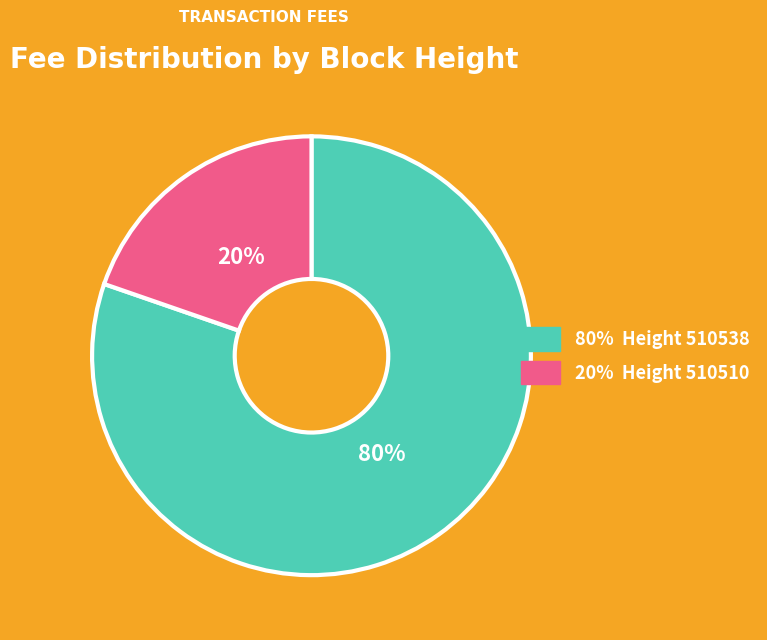

To the nearest percent, what is the average slice percentage?

50%